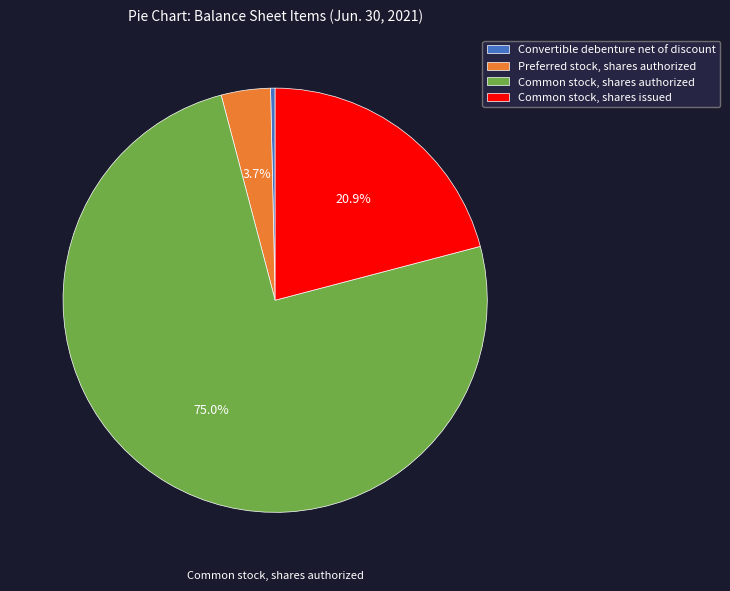

To the nearest percent, what is the difference between the Convertible debenture net of discount and Common stock, shares issued slice percentages?

21%